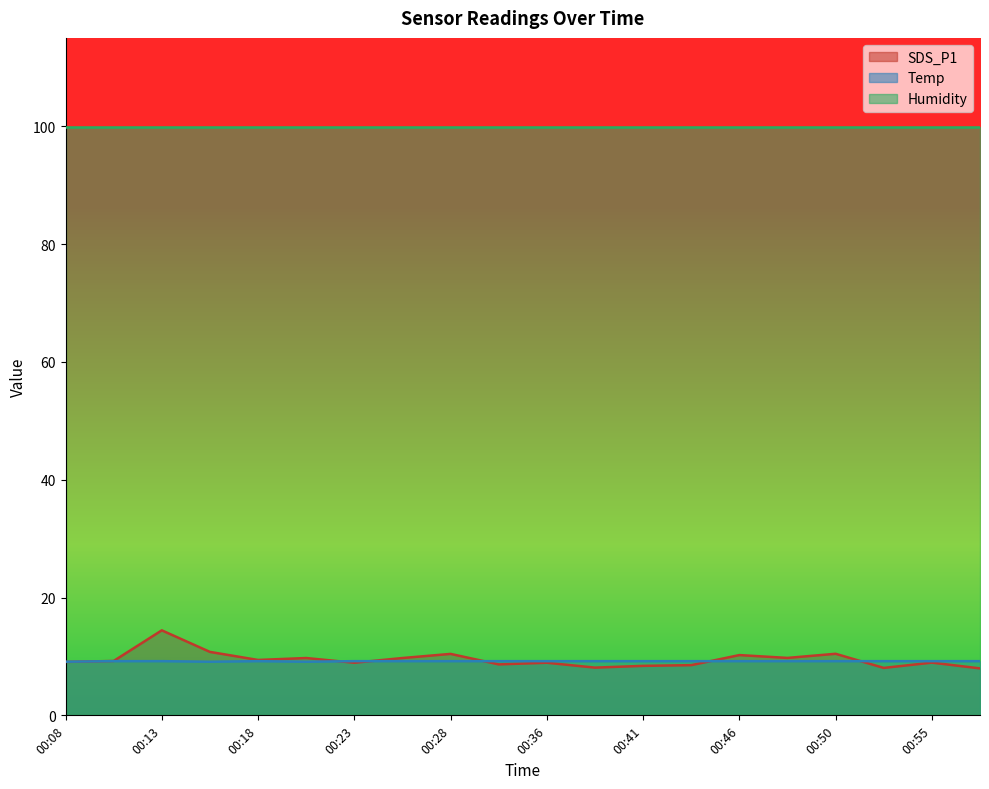

What is the difference between the SDS_P1 values at 00:11 and 00:36?

0.3